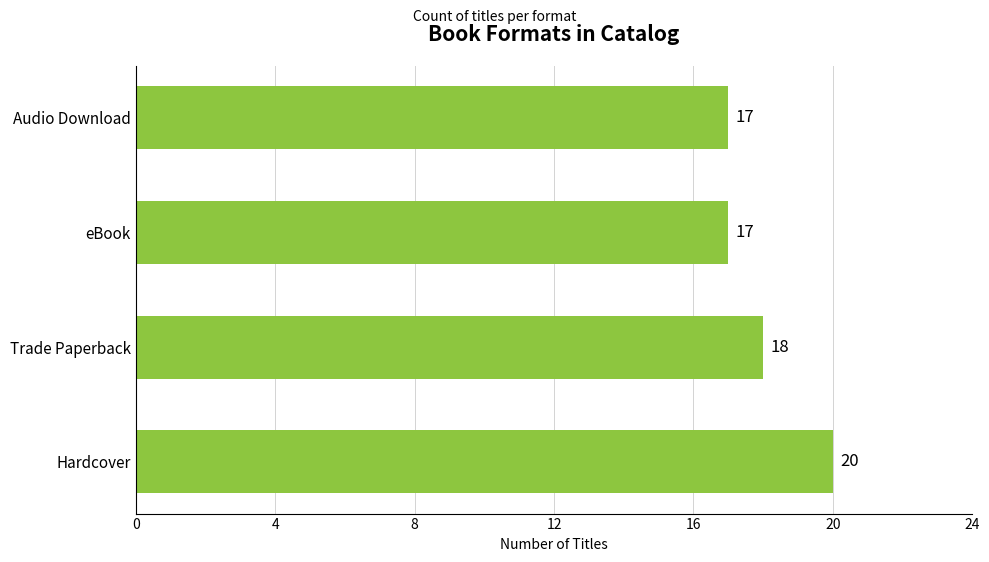

What is the minimum value shown in the chart?

17